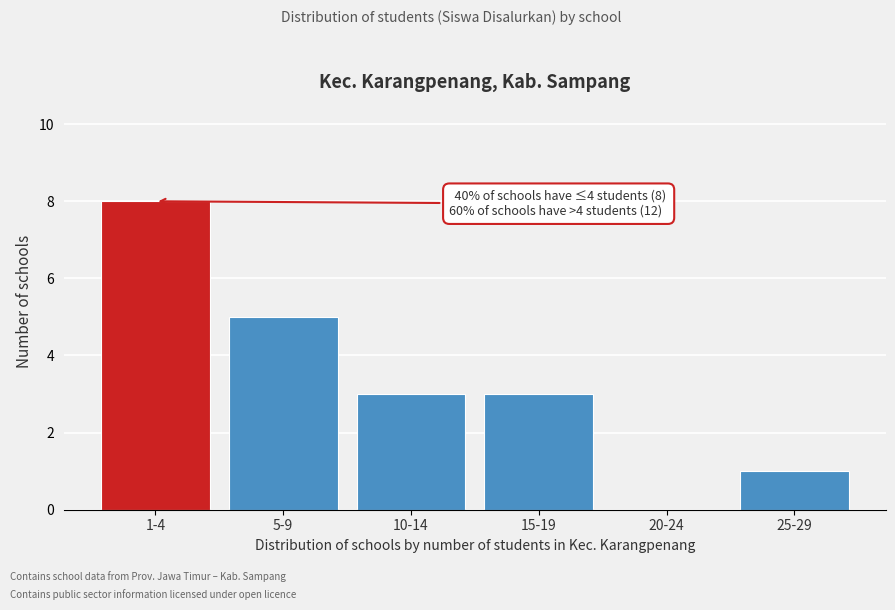

Reading left to right, what are all the values shown in this chart?

1-4=8	5-9=5	10-14=3	15-19=3	20-24=0	25-29=1